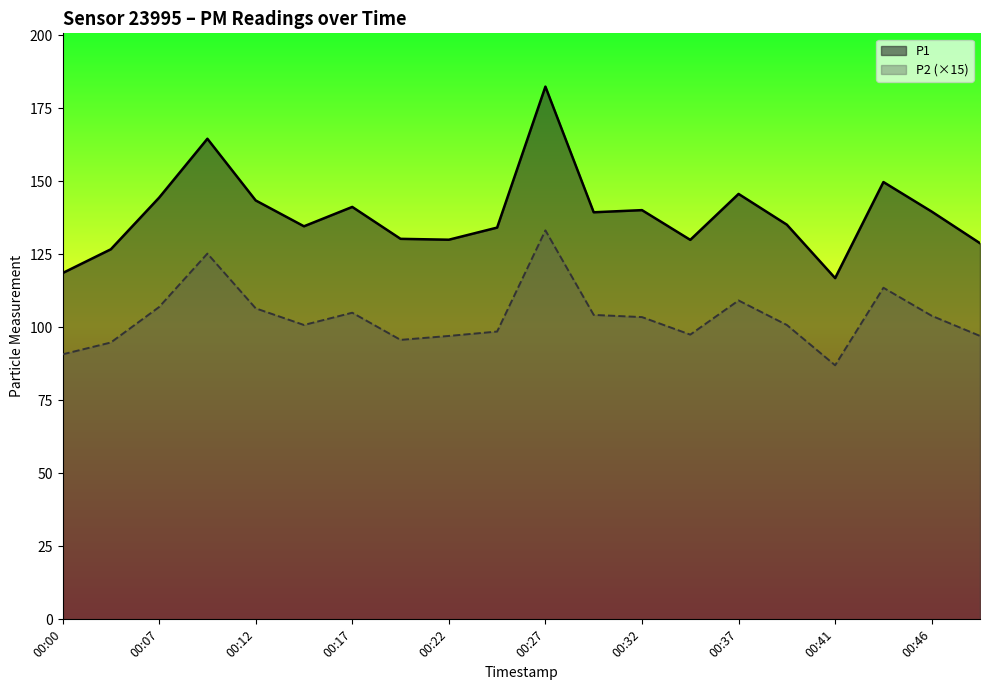

How many interior local peaks does the P2 series have?

5